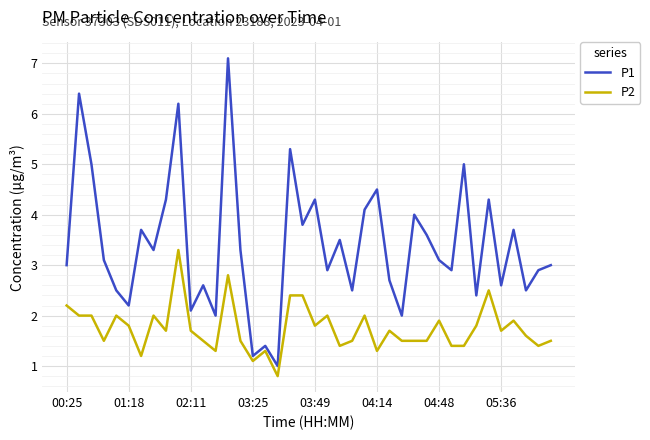

What is the smallest value displayed?

0.8